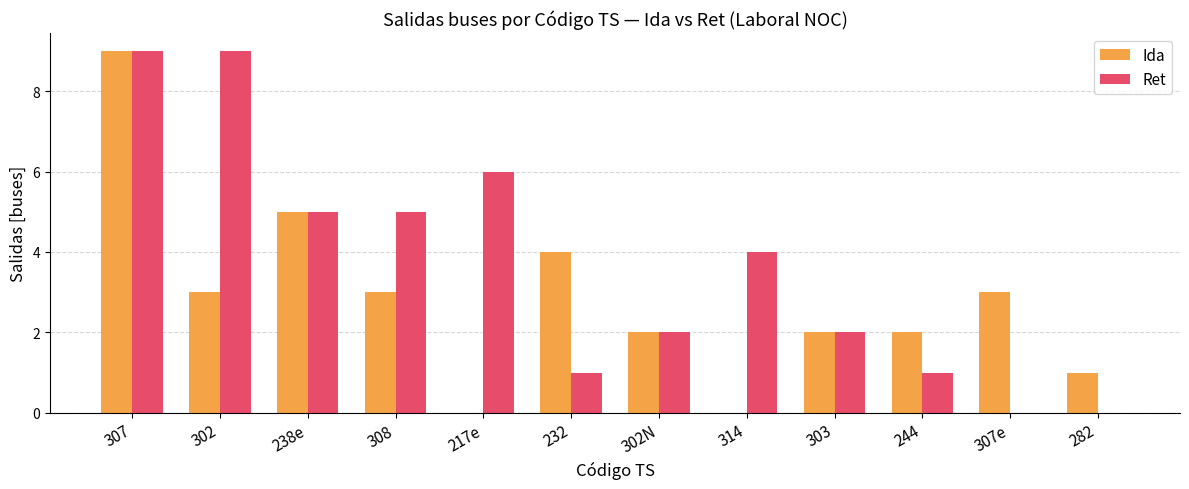

Which series changed the most between 302 and 314?

Ret